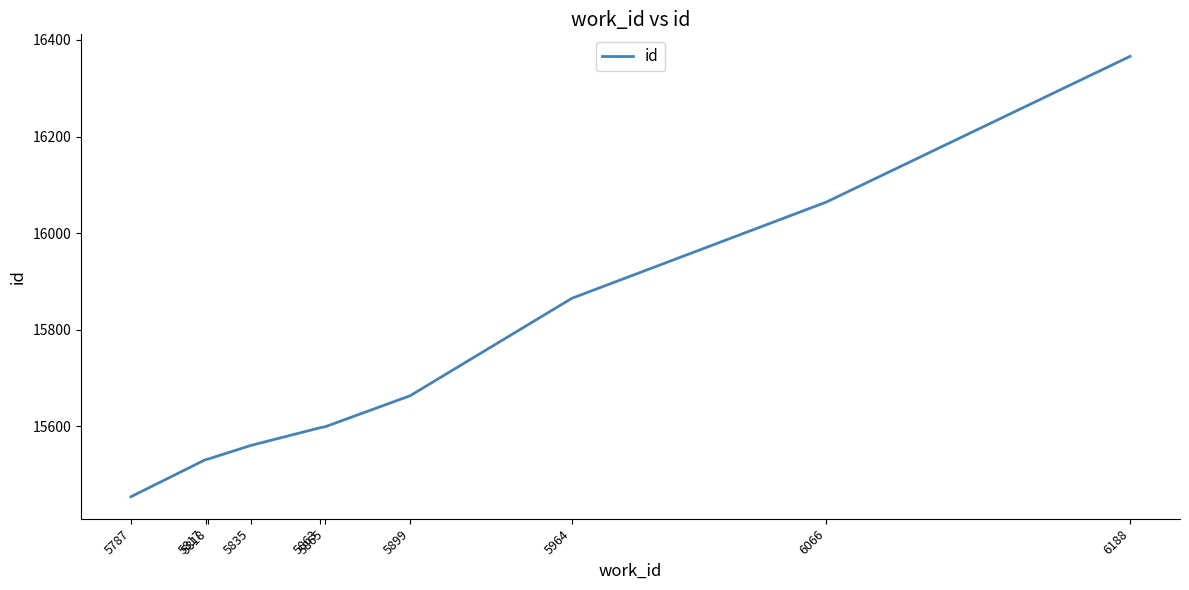

Which label corresponds to the smallest value in the chart?

5787